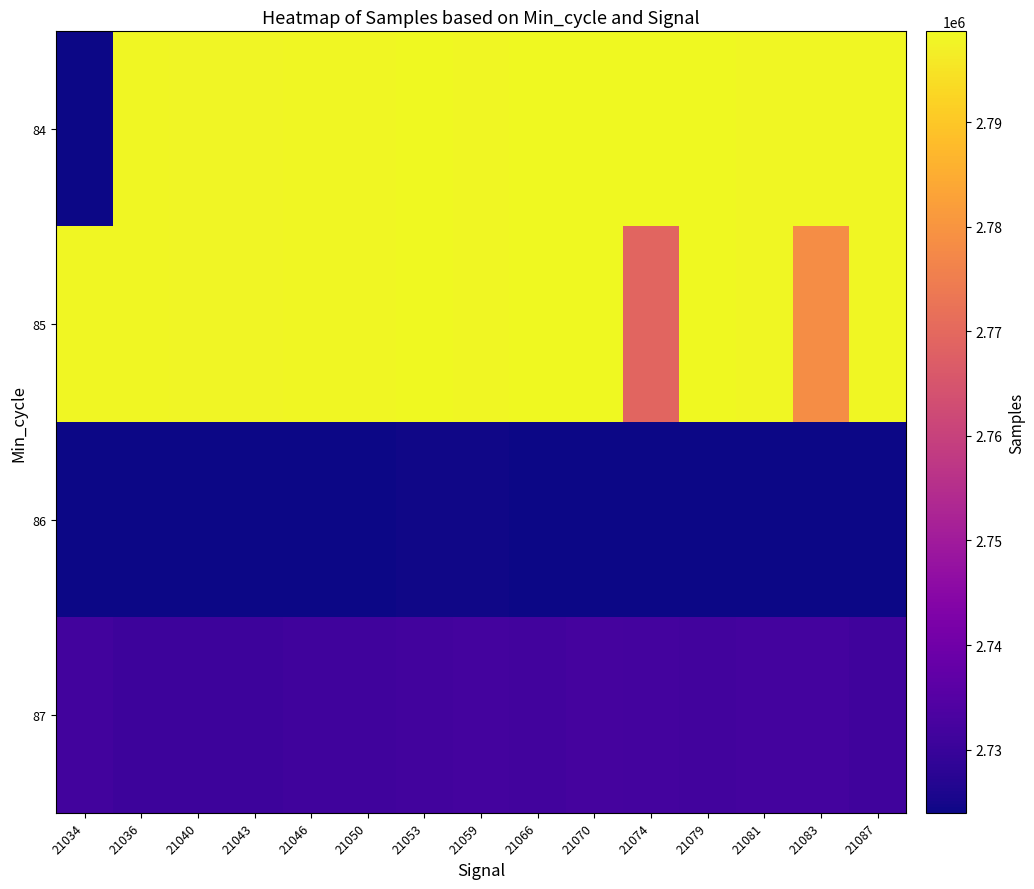

At which category does the chart reach its peak across all series?

21066